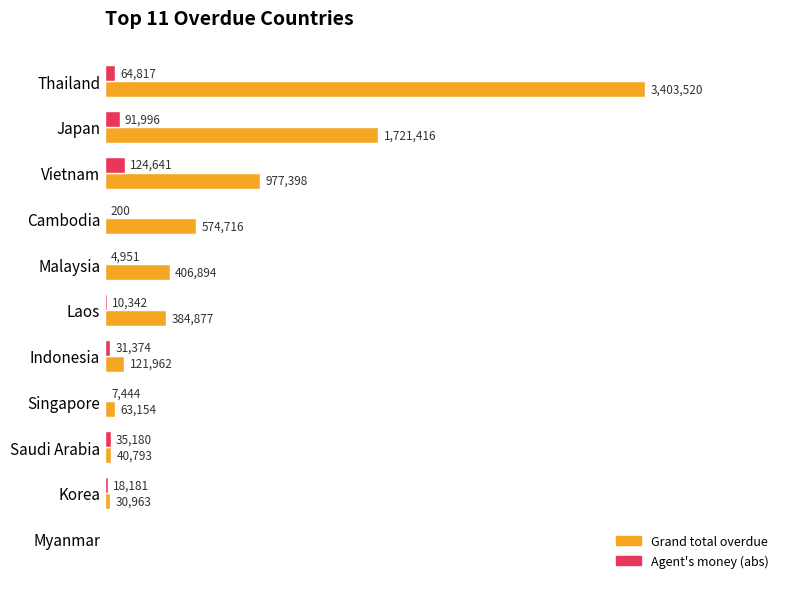

What are all the series names shown in the legend?

Grand total overdue, Agent's money (abs)